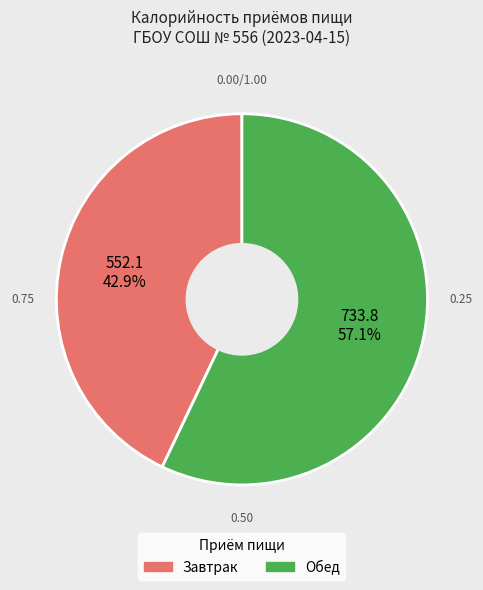

To the nearest percent, what is the average slice percentage?

50%